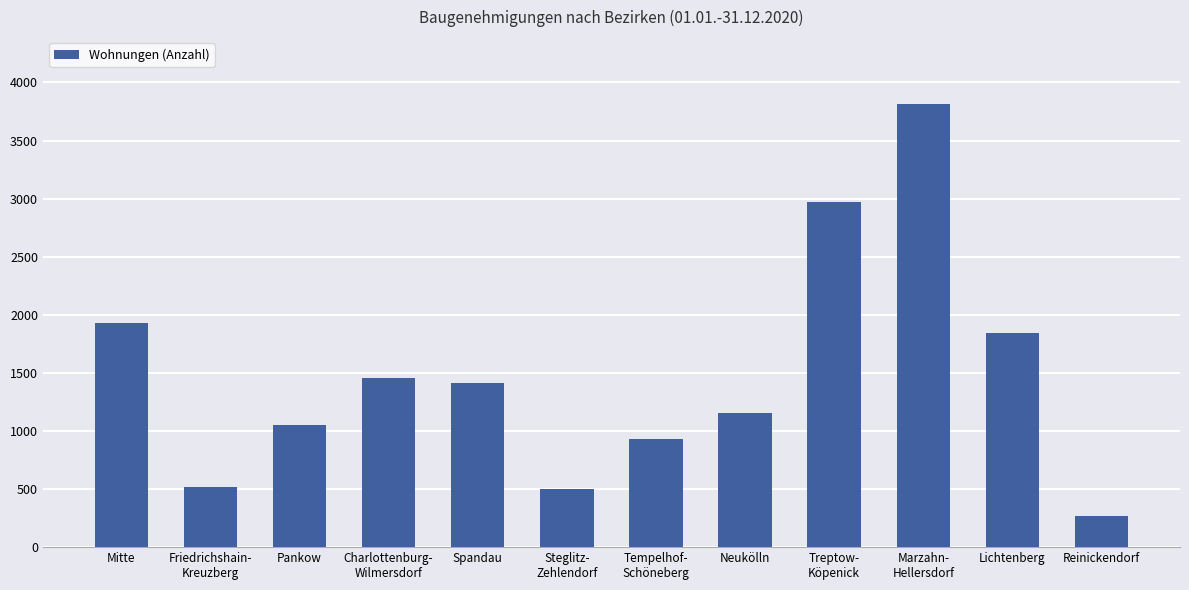

What is the approximate value at Mitte?

1931